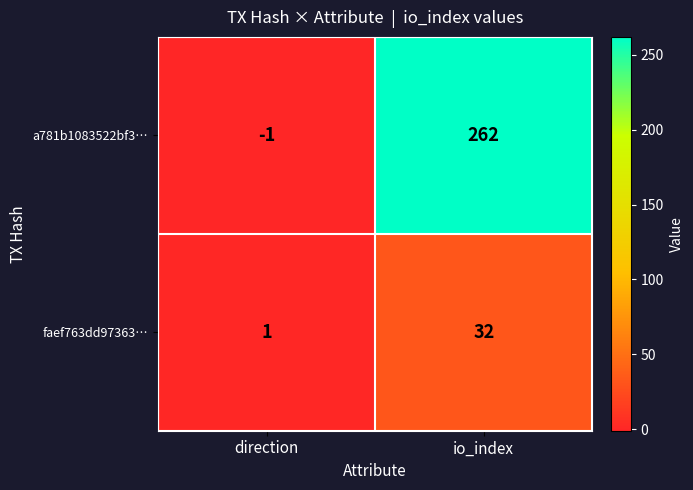

What is the greatest value displayed?

262